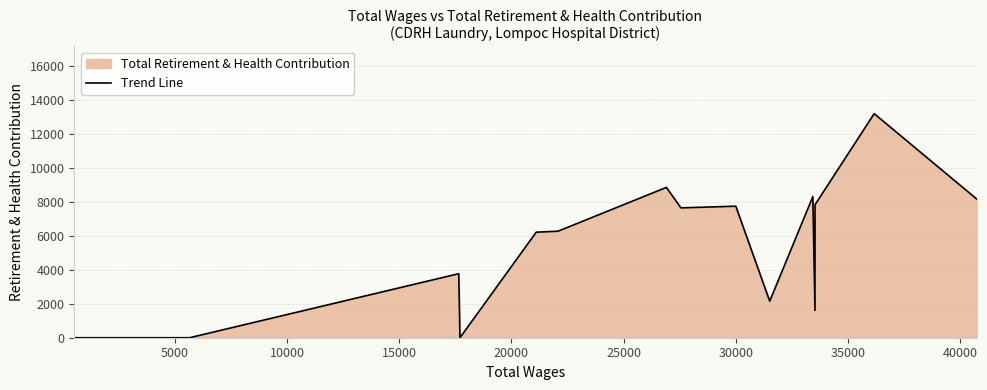

How many values are below 6283?

7